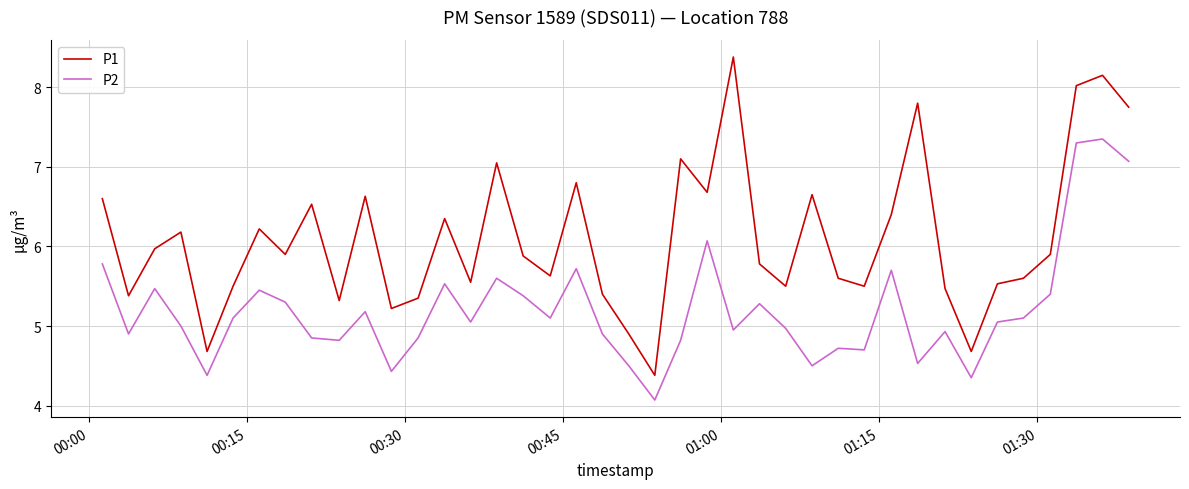

What is the difference between the maximum and minimum values in the P2 series?

3.3